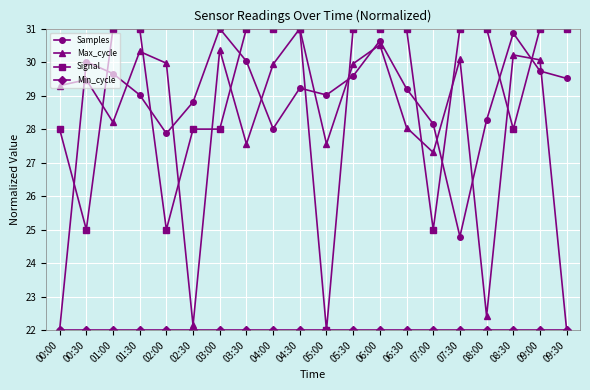

After their last crossing, which series has the higher values: Signal or Samples?

Signal